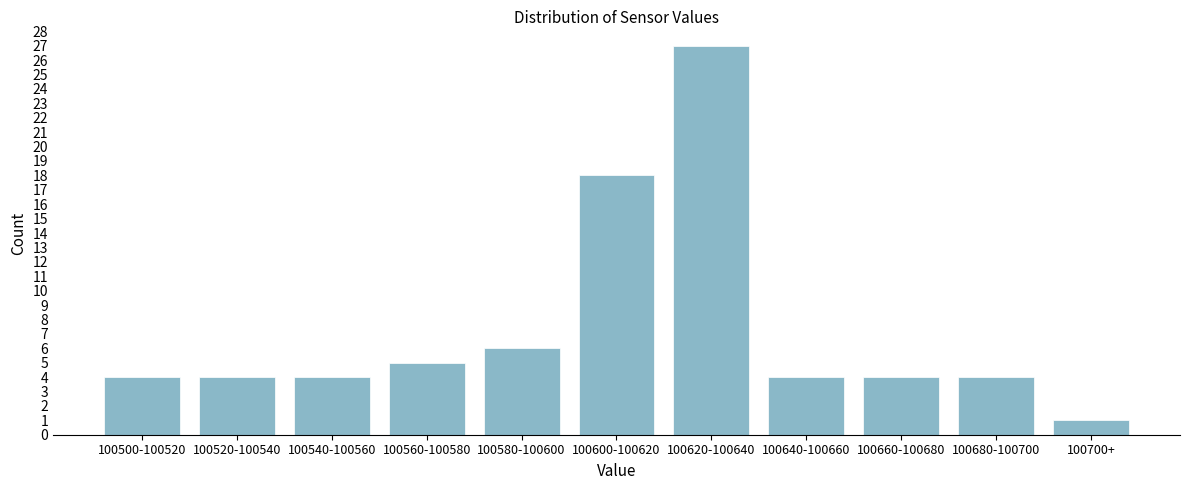

Reading left to right, what are all the values shown in this chart?

100500-100520=4	100520-100540=4	100540-100560=4	100560-100580=5	100580-100600=6	100600-100620=18	100620-100640=27	100640-100660=4	100660-100680=4	100680-100700=4	100700+=1